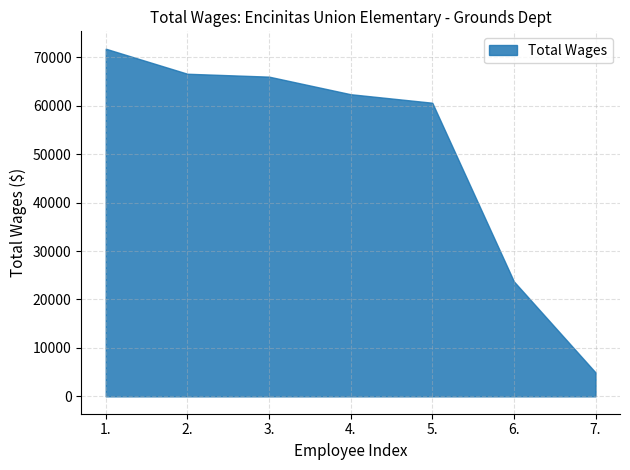

What is the change in value from 1. to 3.?

-5767